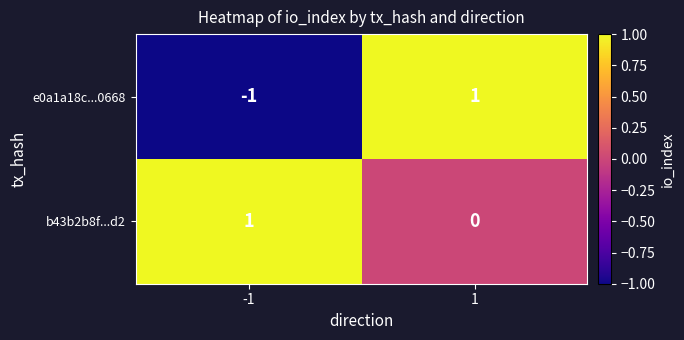

Reading left to right, list all the values displayed in this chart.

e0a1a18c...0668: -1	1
b43b2b8f...d2: 1	0